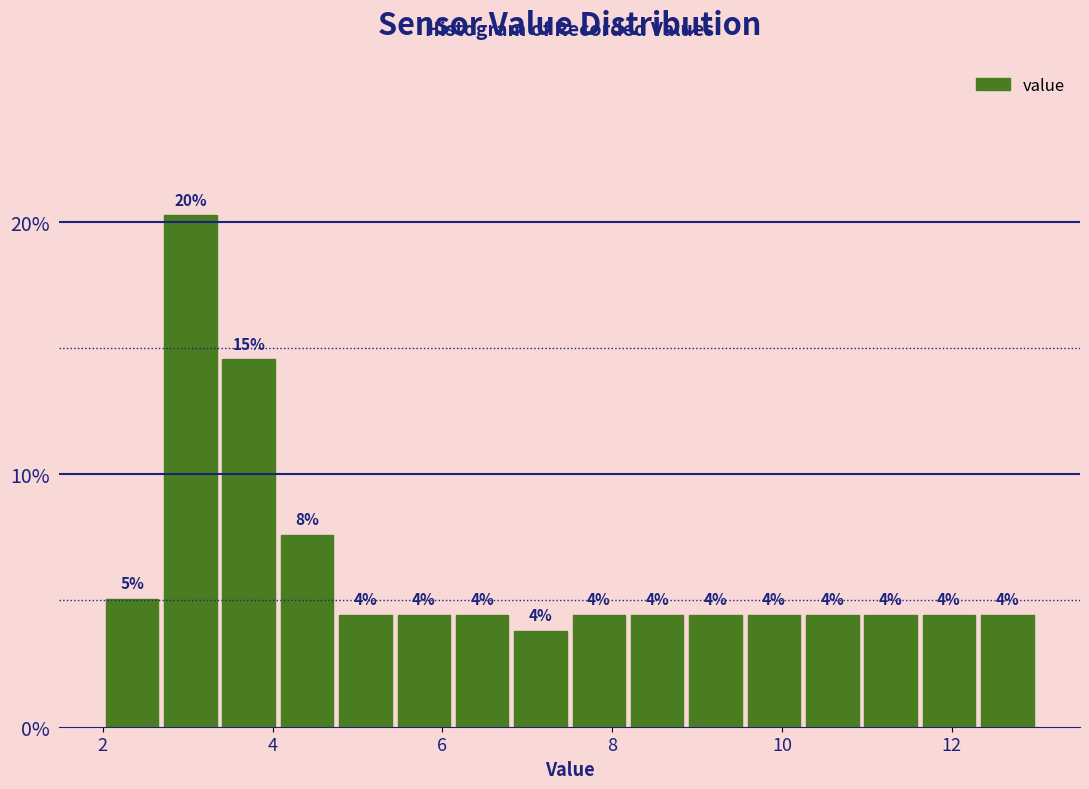

Around what value on the x-axis is the tallest bar? Give the approximate position of its centre, as read against the axis.

3.0